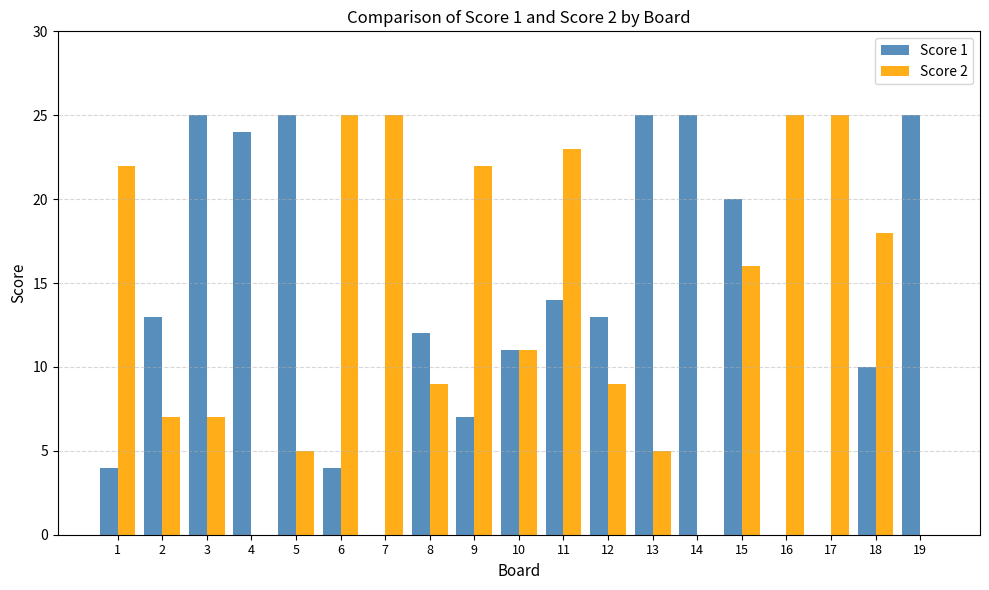

True or false: Score 2 has a value of 3 at 5.

False